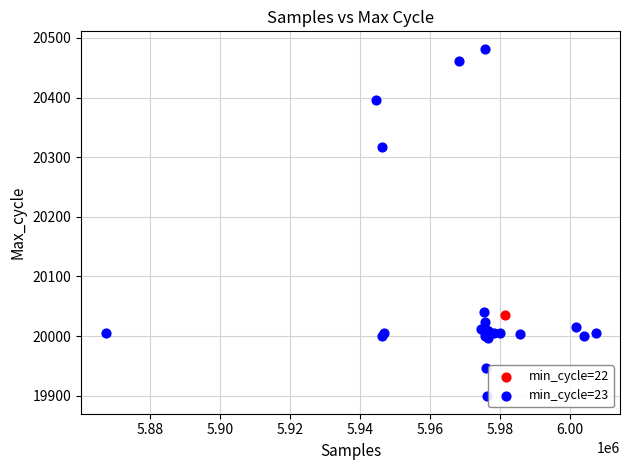

What are all the series names shown in the legend?

min_cycle=22, min_cycle=23